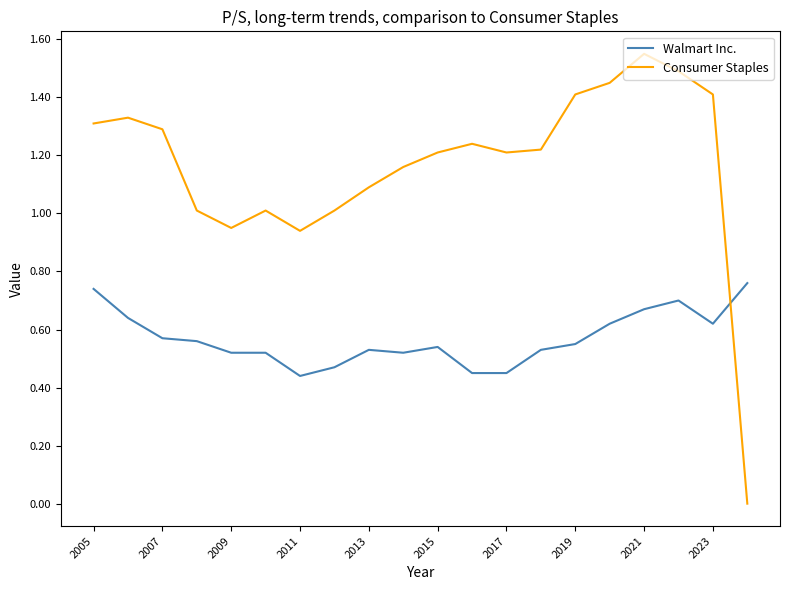

Which series has the largest range (max minus min)?

Consumer Staples